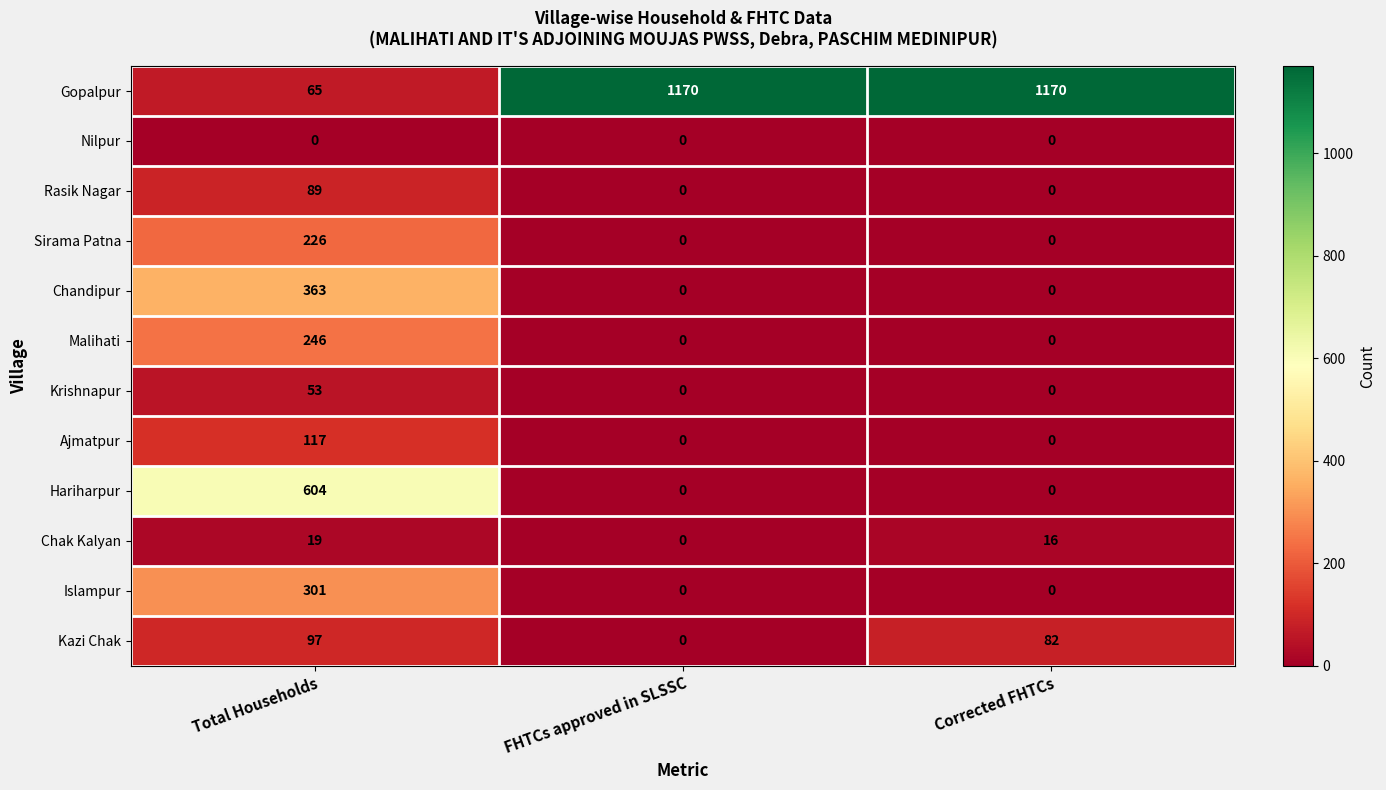

What is the difference between the maximum and minimum values in the Sirama Patna series?

226